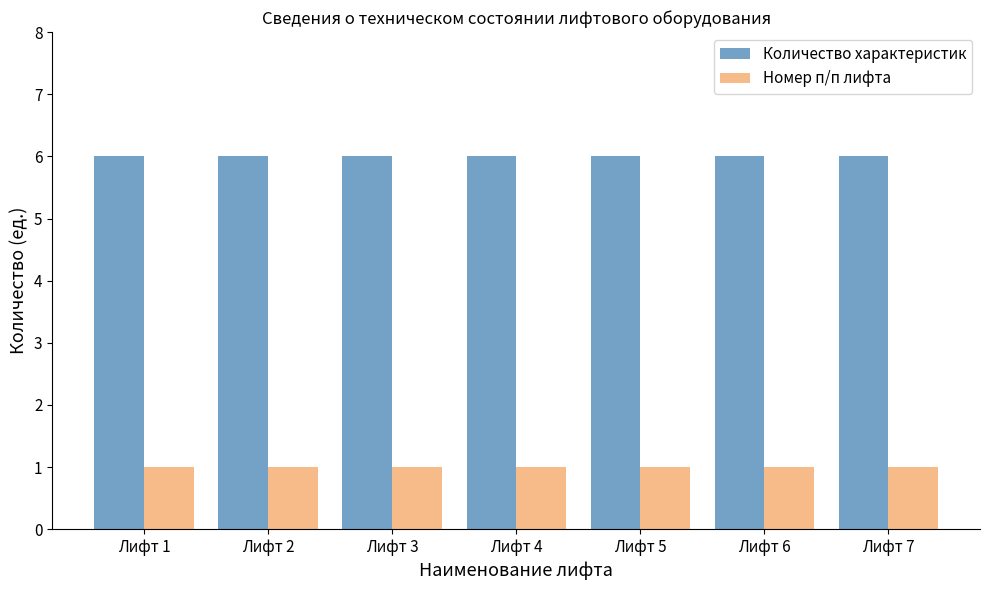

How many categories are shown in the chart?

7